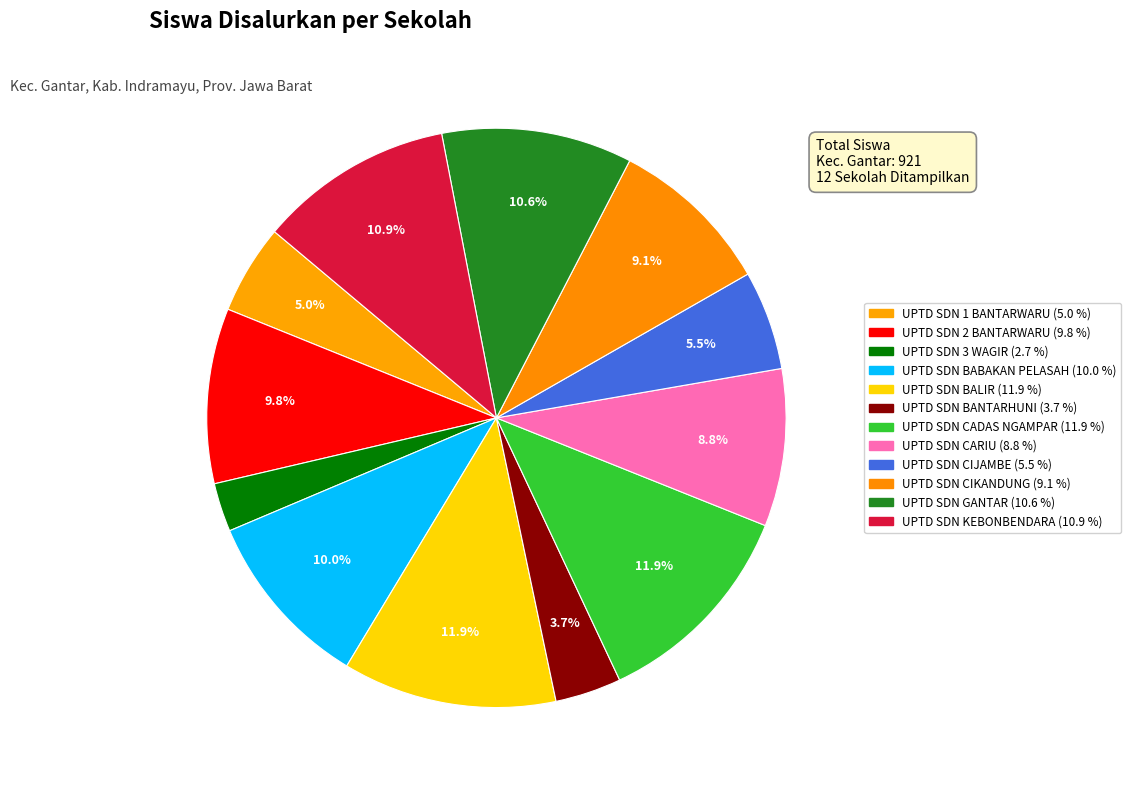

To the nearest percent, what percentage of the pie is UPTD SDN 1 BANTARWARU?

5%